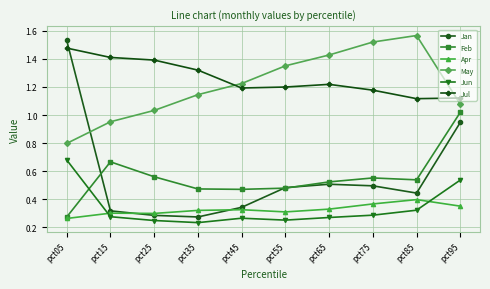

What are all the series names shown in the legend?

Jan, Feb, Apr, May, Jun, Jul